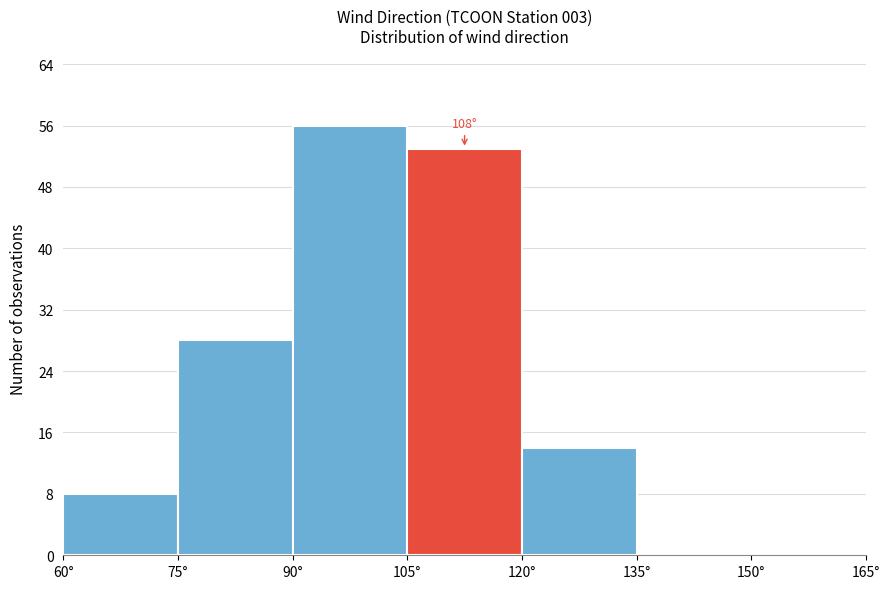

Over which range of the x-axis is the bar tallest?

90 to 105